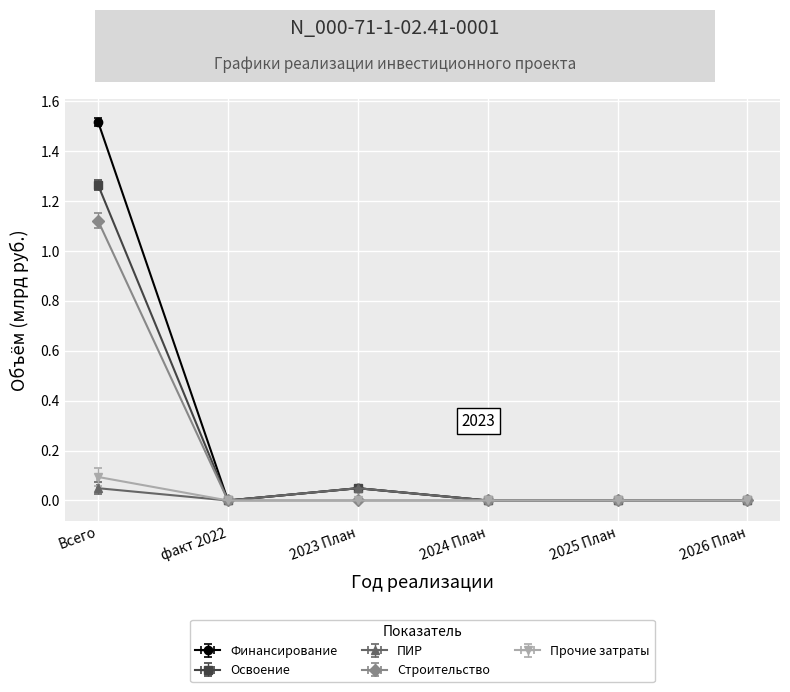

Rank the series at 2025 План from highest to lowest value.

Финансирование, Освоение, ПИР, Строительство, Прочие затраты